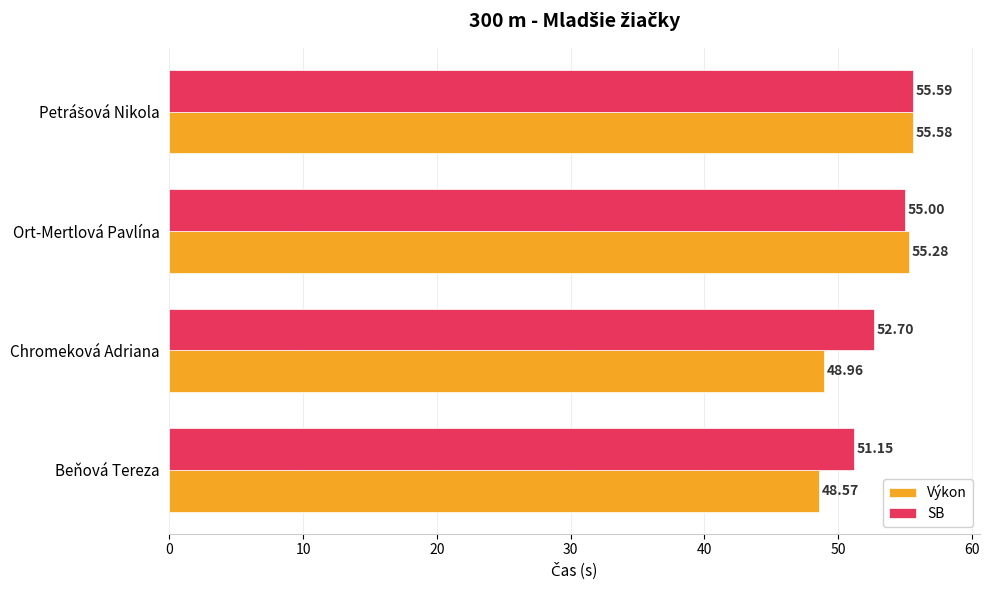

What is the difference between the maximum and minimum values in the SB series?

4.4